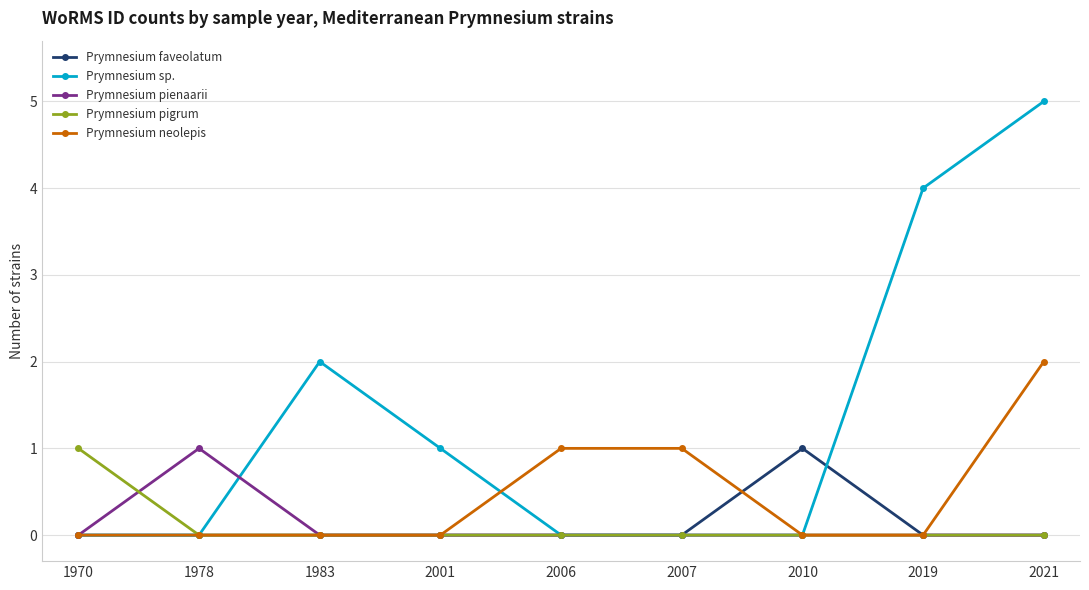

How many categories are shown in the chart?

9